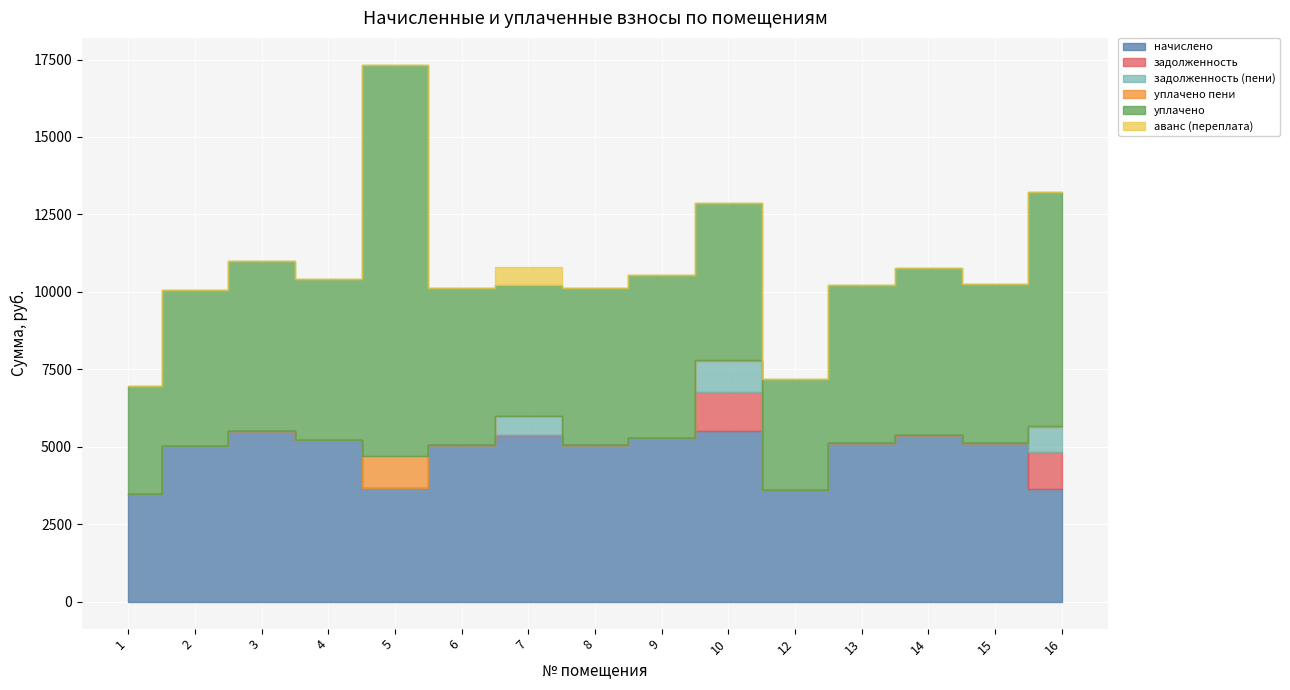

At how many categories does at least one series exceed 7813?

1